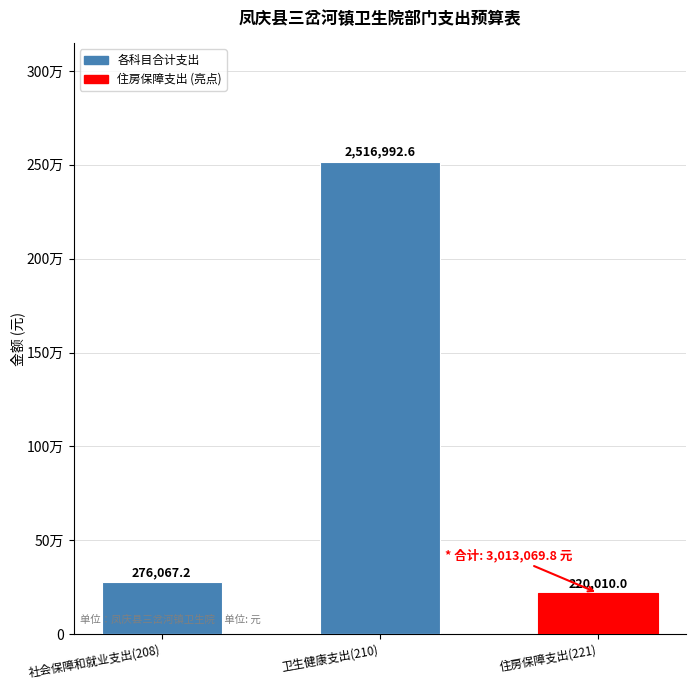

What is the maximum value shown in the chart?

2516992.6